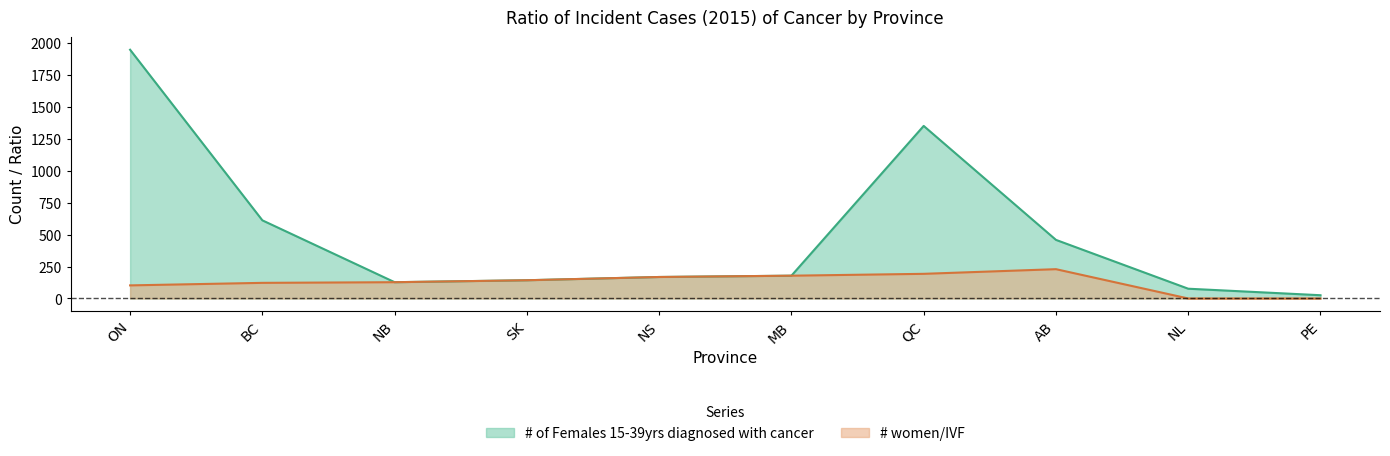

Count the number of categories in the chart.

10